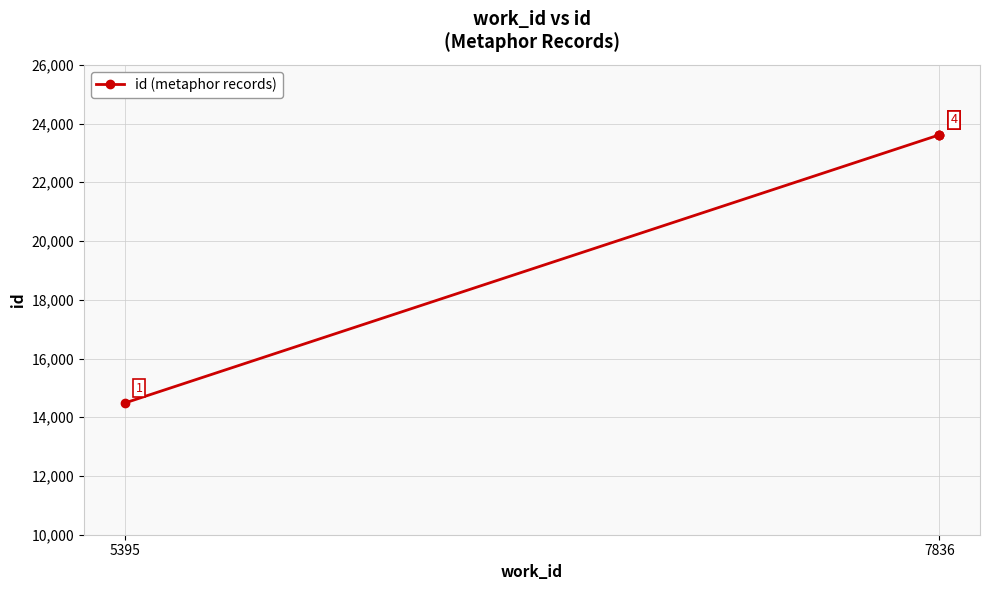

The value at 5395 is 14483. True or false?

True